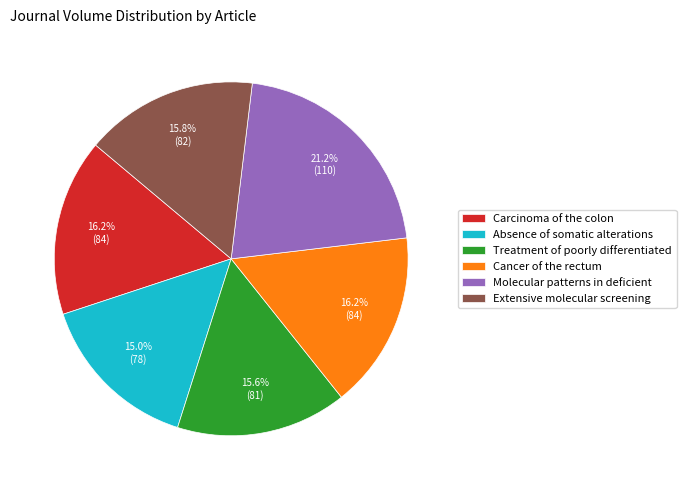

Combined, what portion of the pie is Cancer of the rectum and Absence of somatic alterations?

31.2%